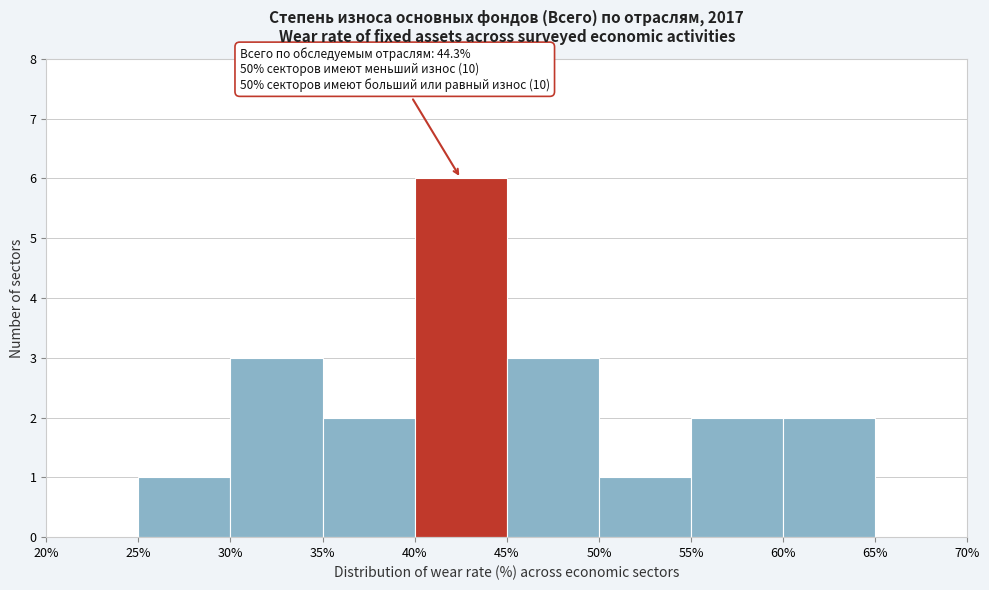

Over which range of the x-axis is the bar tallest?

40% to 45%